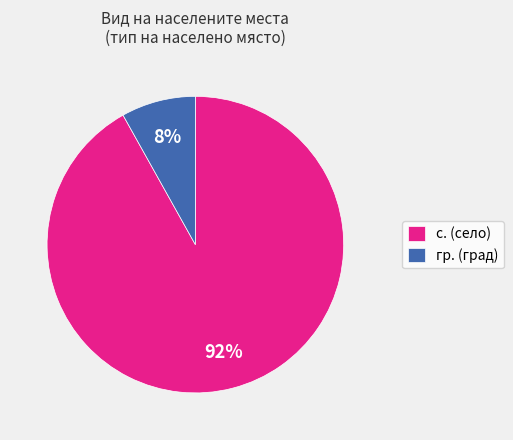

How many slices are in this pie chart?

2